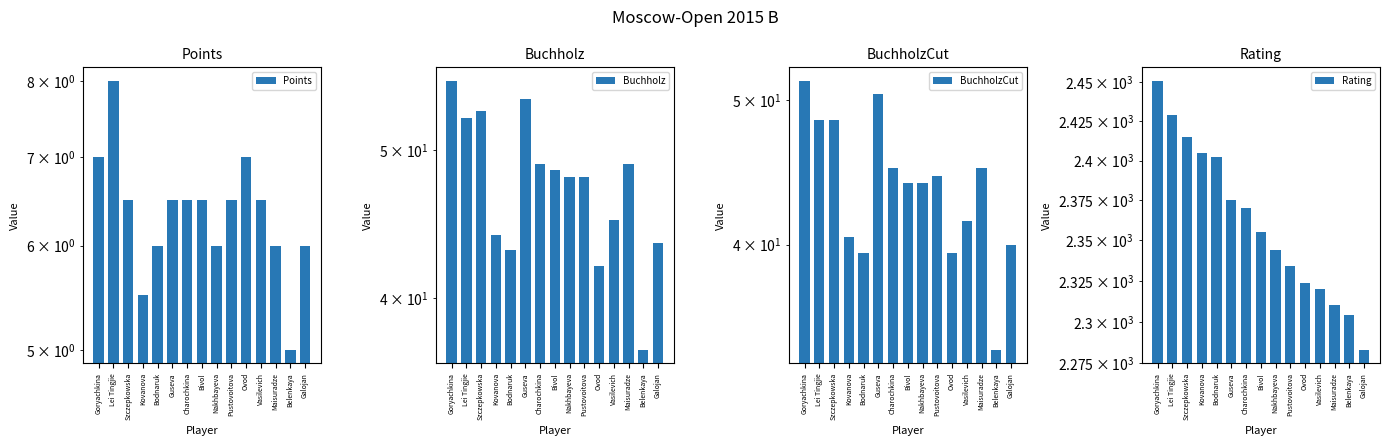

Does the chart contain stacked bars?

No